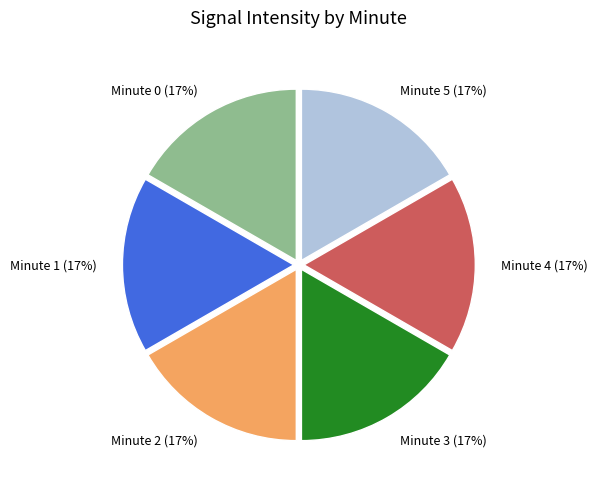

Does any single category account for the majority?

No